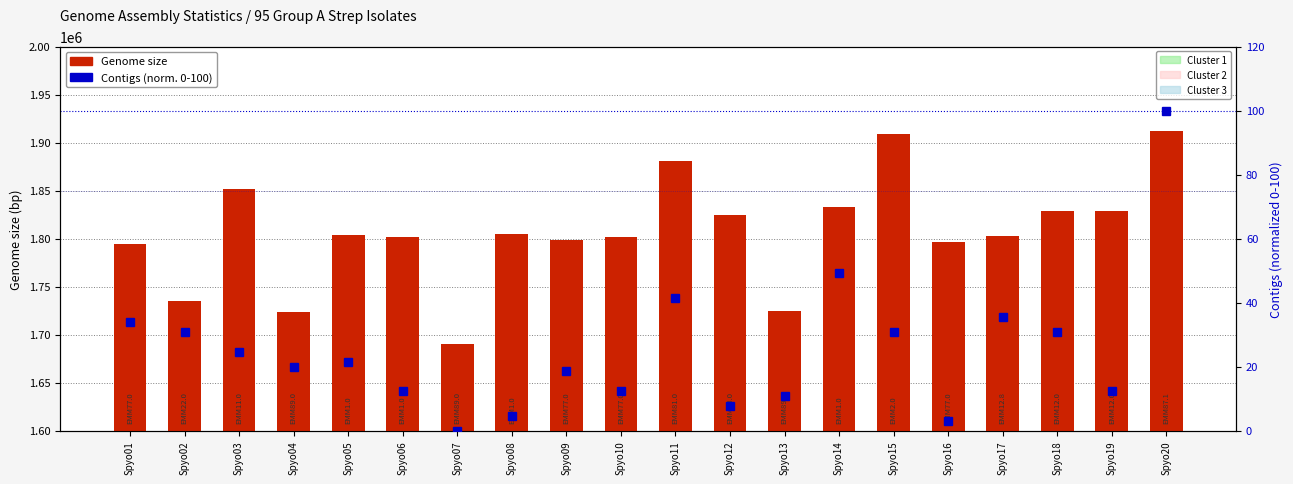

What is the value of the Genome size bar at the 5th from the left?

1803841.0